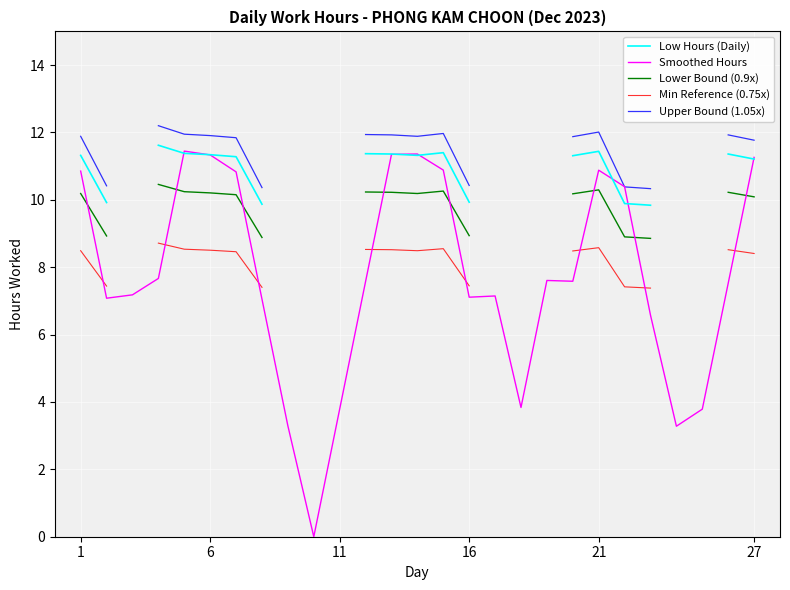

What is the maximum value for Smoothed Hours?

11.4